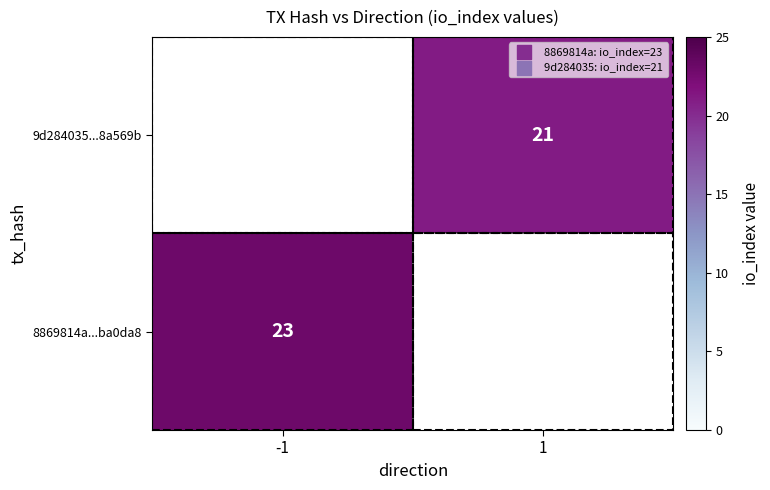

Between -1 and 1, which is larger?

1